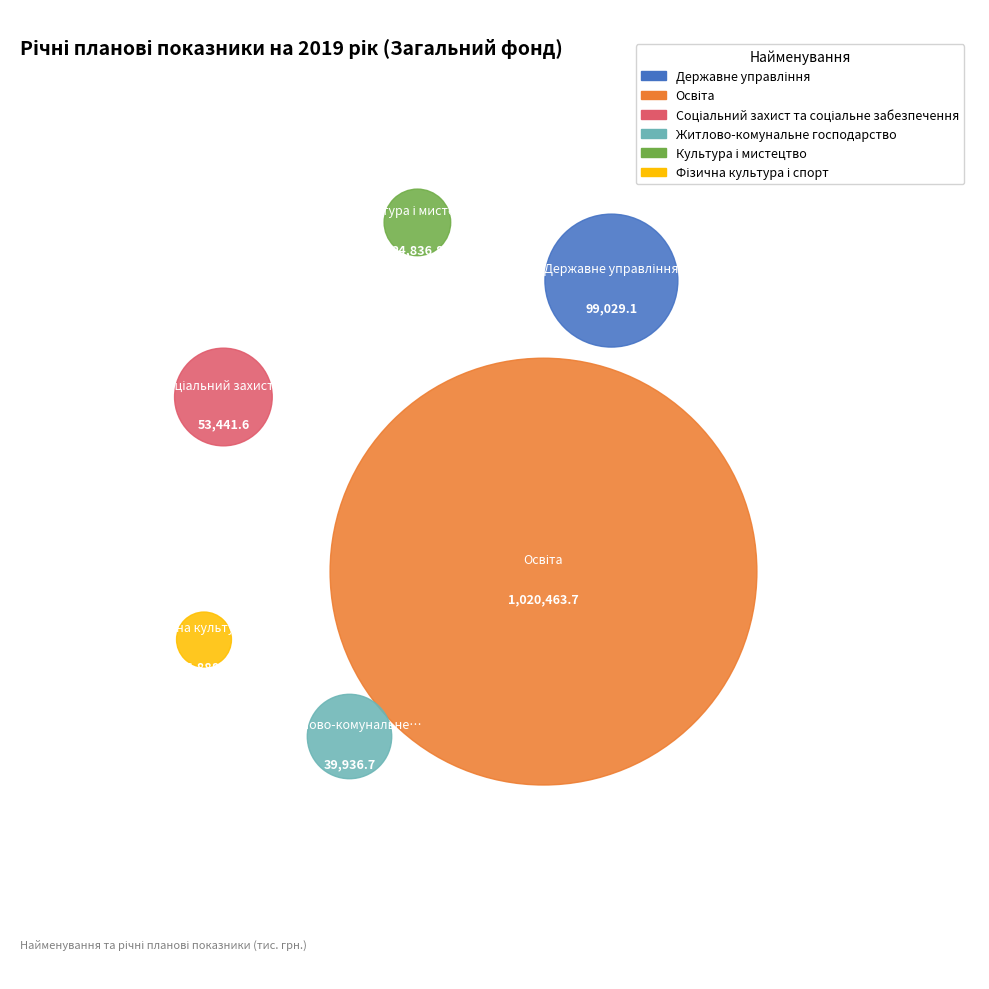

To the nearest percent, what is the combined percentage of Освіта and Фізична культура і спорт?

83%